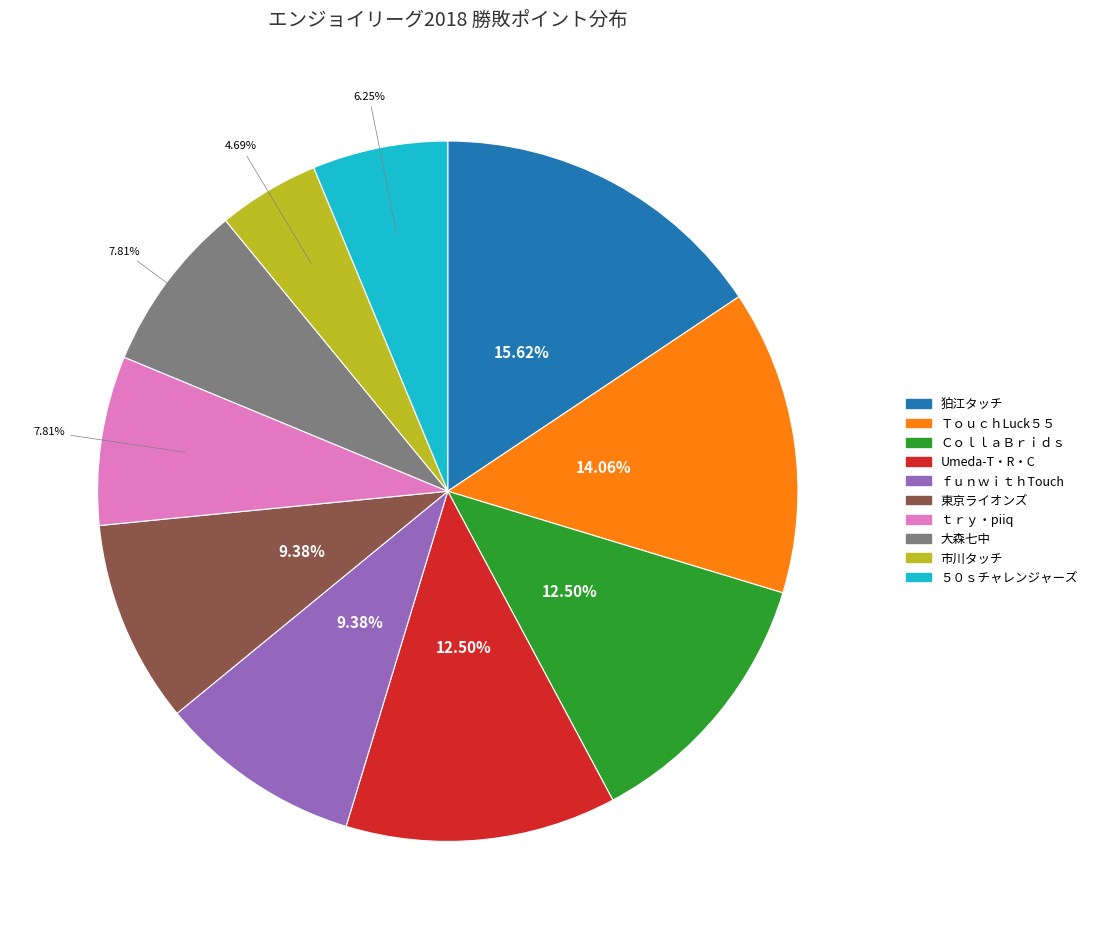

Is the sum of ＣｏｌｌａＢｒｉｄｓ and 東京ライオンズ greater than half?

No